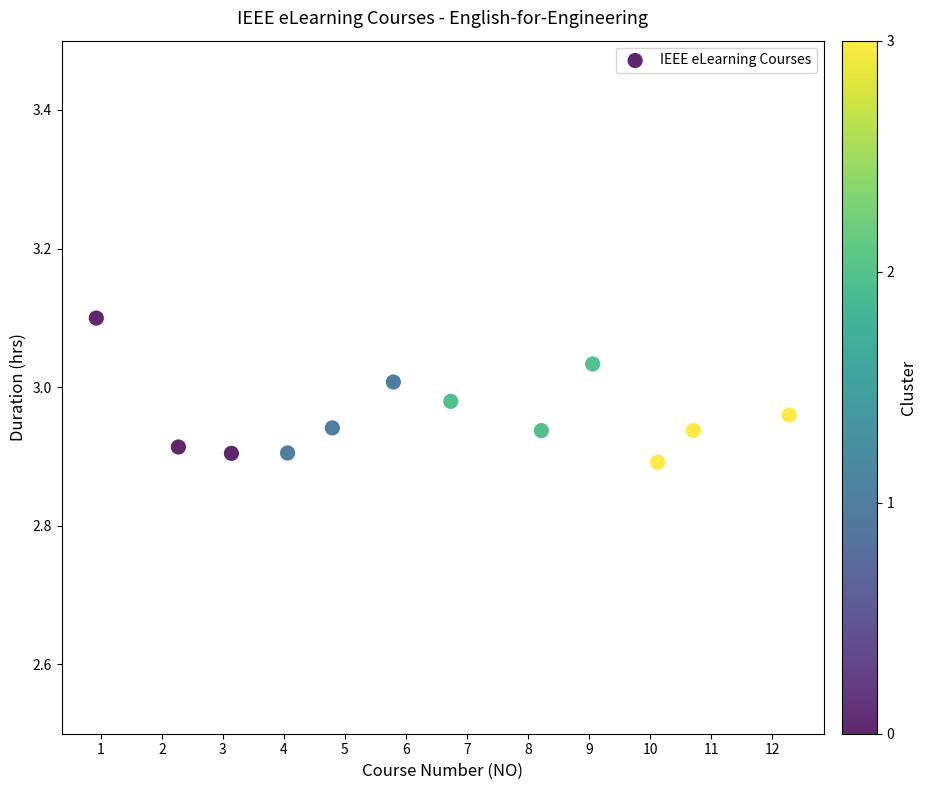

What is the range of X values (max minus min)?

11.4